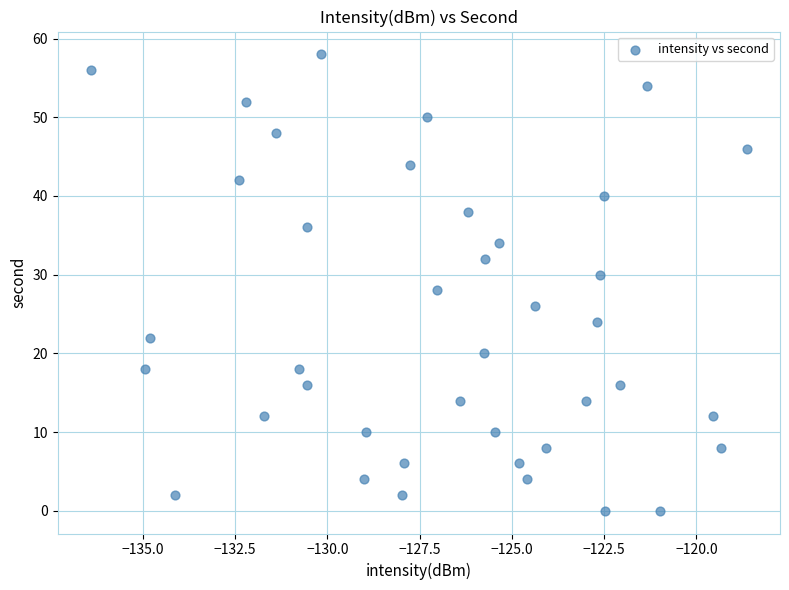

What is the range of Y values (max minus min)?

58